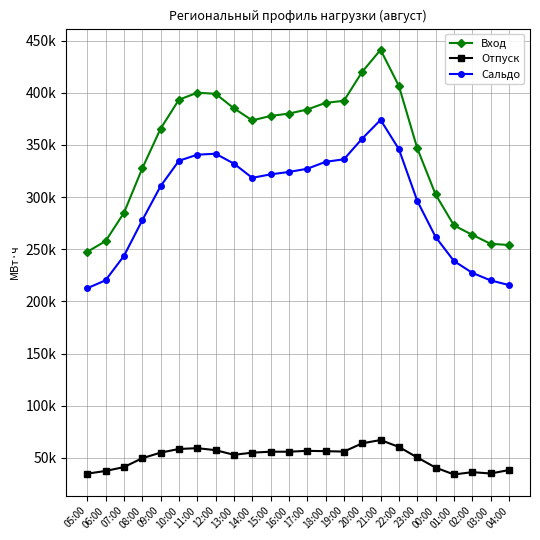

The value of Отпуск at 23:00 is 89869.2. True or false?

False